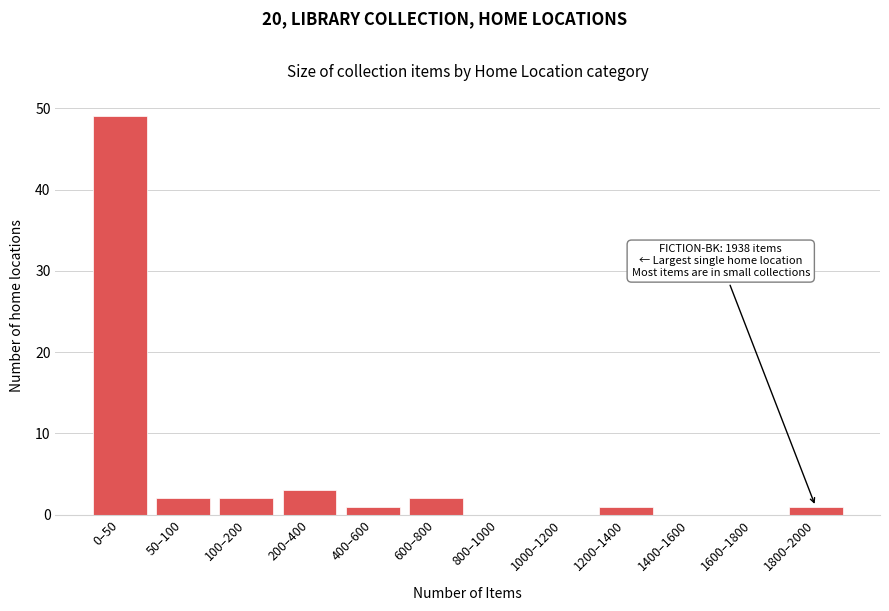

Reading left to right, what are all the values shown in this chart?

0–50=49	50–100=2	100–200=2	200–400=3	400–600=1	600–800=2	800–1000=0	1000–1200=0	1200–1400=1	1400–1600=0	1600–1800=0	1800–2000=1